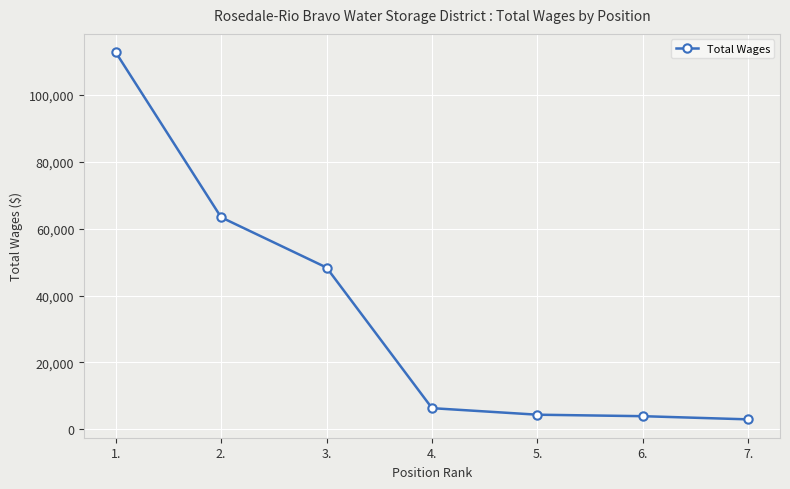

What is the average value?

34571